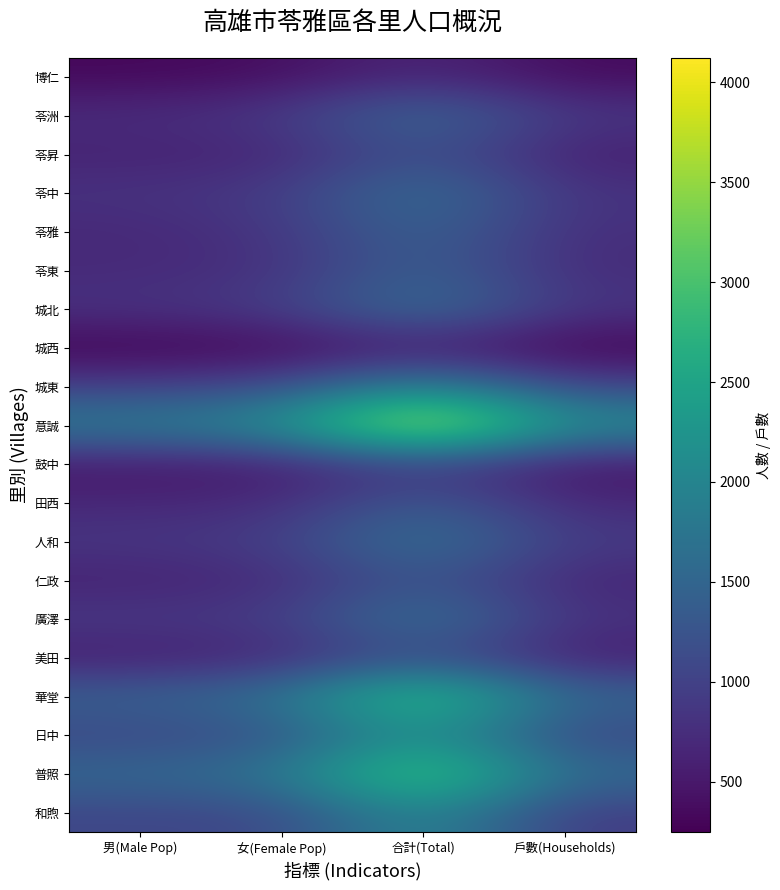

Reading left to right, transcribe all the data shown in this chart.

博仁: 男(Male Pop)=321	女(Female Pop)=376	合計(Total)=697	戶數(Households)=349
苓洲: 男(Male Pop)=743	女(Female Pop)=888	合計(Total)=1631	戶數(Households)=862
苓昇: 男(Male Pop)=615	女(Female Pop)=629	合計(Total)=1244	戶數(Households)=569
苓中: 男(Male Pop)=811	女(Female Pop)=910	合計(Total)=1721	戶數(Households)=818
苓雅: 男(Male Pop)=682	女(Female Pop)=836	合計(Total)=1518	戶數(Households)=756
苓東: 男(Male Pop)=706	女(Female Pop)=773	合計(Total)=1479	戶數(Households)=719
城北: 男(Male Pop)=810	女(Female Pop)=936	合計(Total)=1746	戶數(Households)=846
城西: 男(Male Pop)=256	女(Female Pop)=290	合計(Total)=546	戶數(Households)=248
城東: 男(Male Pop)=977	女(Female Pop)=1102	合計(Total)=2079	戶數(Households)=1038
意誠: 男(Male Pop)=1908	女(Female Pop)=2214	合計(Total)=4122	戶數(Households)=2187
鼓中: 男(Male Pop)=484	女(Female Pop)=507	合計(Total)=991	戶數(Households)=447
田西: 男(Male Pop)=675	女(Female Pop)=716	合計(Total)=1391	戶數(Households)=682
人和: 男(Male Pop)=864	女(Female Pop)=948	合計(Total)=1812	戶數(Households)=917
仁政: 男(Male Pop)=602	女(Female Pop)=696	合計(Total)=1298	戶數(Households)=641
廣澤: 男(Male Pop)=908	女(Female Pop)=920	合計(Total)=1828	戶數(Households)=808
美田: 男(Male Pop)=547	女(Female Pop)=637	合計(Total)=1184	戶數(Households)=550
華堂: 男(Male Pop)=1466	女(Female Pop)=1714	合計(Total)=3180	戶數(Households)=1524
日中: 男(Male Pop)=1055	女(Female Pop)=1191	合計(Total)=2246	戶數(Households)=1041
普照: 男(Male Pop)=1562	女(Female Pop)=1753	合計(Total)=3315	戶數(Households)=1596
和煦: 男(Male Pop)=1063	女(Female Pop)=1073	合計(Total)=2136	戶數(Households)=926